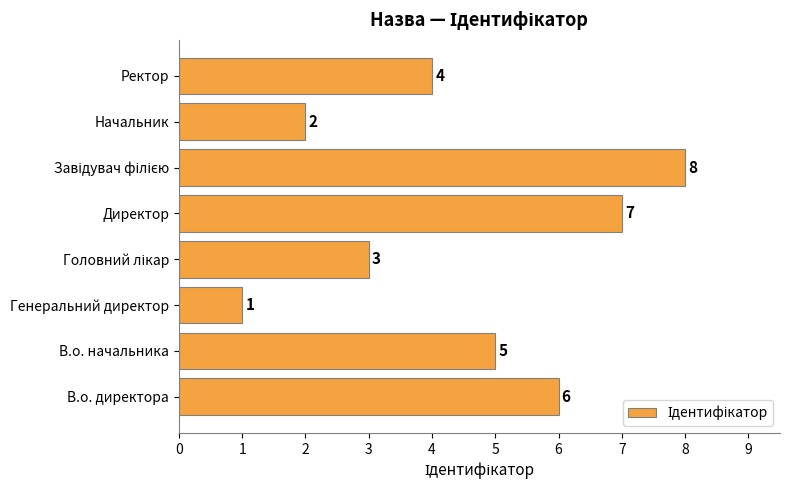

What is the sum of the values at В.о. директора and В.о. начальника?

11